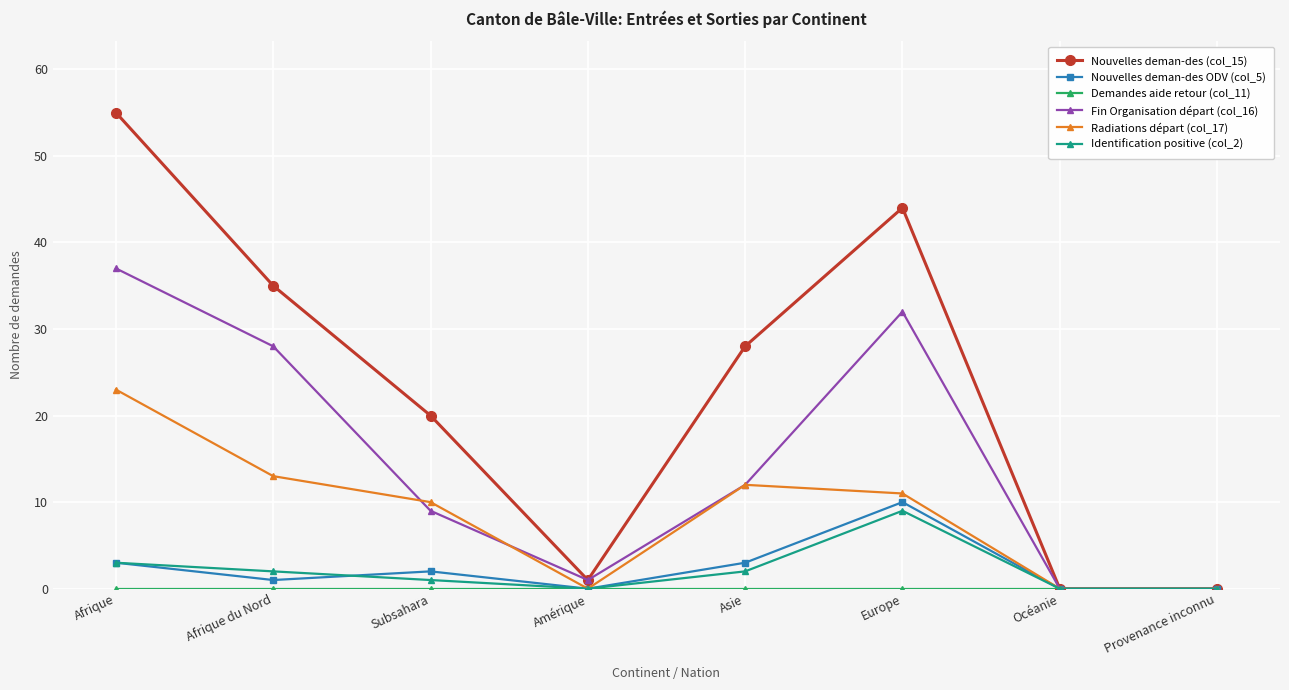

True or false: Nouvelles deman-des ODV (col_5) has more than 0 interior local peaks.

True